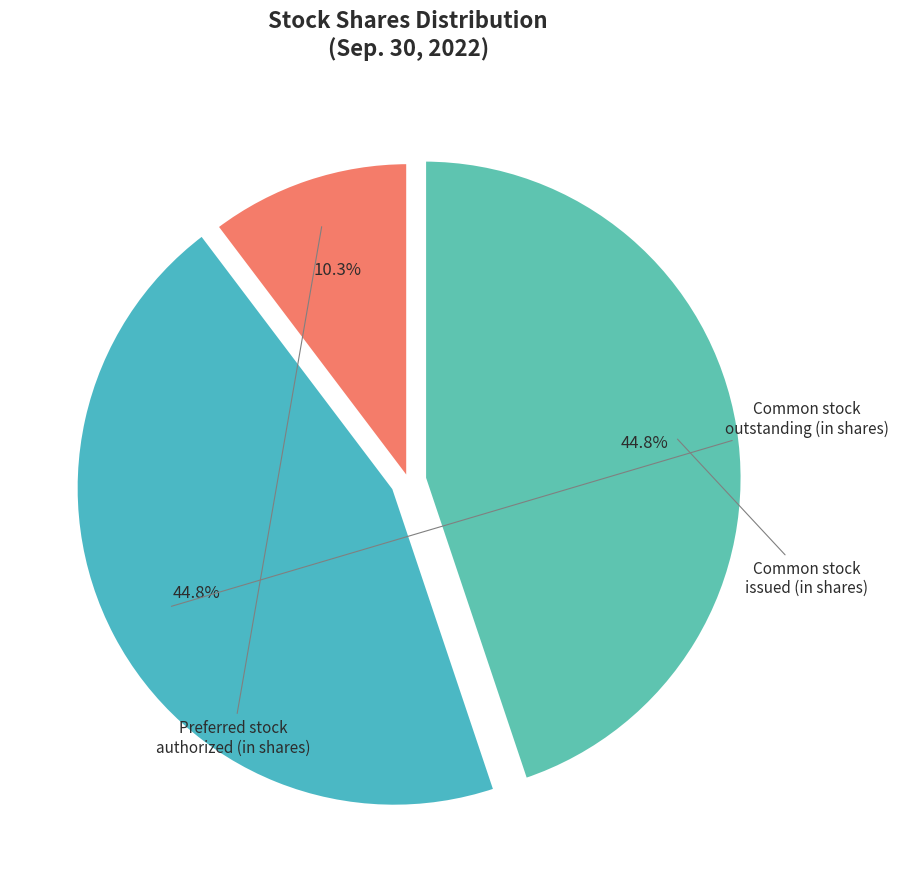

Which has a higher value, Preferred stock authorized (in shares) or Common stock issued (in shares)?

Common stock issued (in shares)